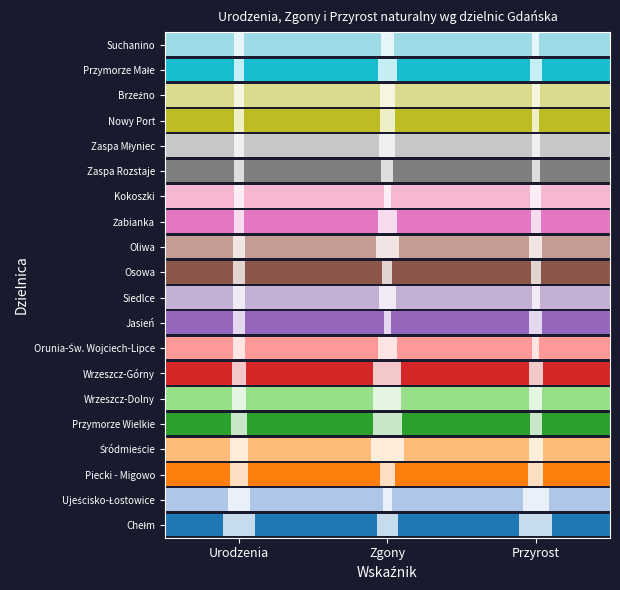

At 2, list the series in order from largest to smallest.

Chełm, Ujeścisko-Łostowice, Piecki - Migowo, Jasień, Kokoszki, Osowa, Zaspa Rozstaje, Nowy Port, Suchanino, Orunia-Św. Wojciech-Lipce, Brzeźno, Siedlce, Zaspa Młyniec, Żabianka, Przymorze Małe, Przymorze Wielkie, Wrzeszcz-Dolny, Oliwa, Śródmieście, Wrzeszcz-Górny